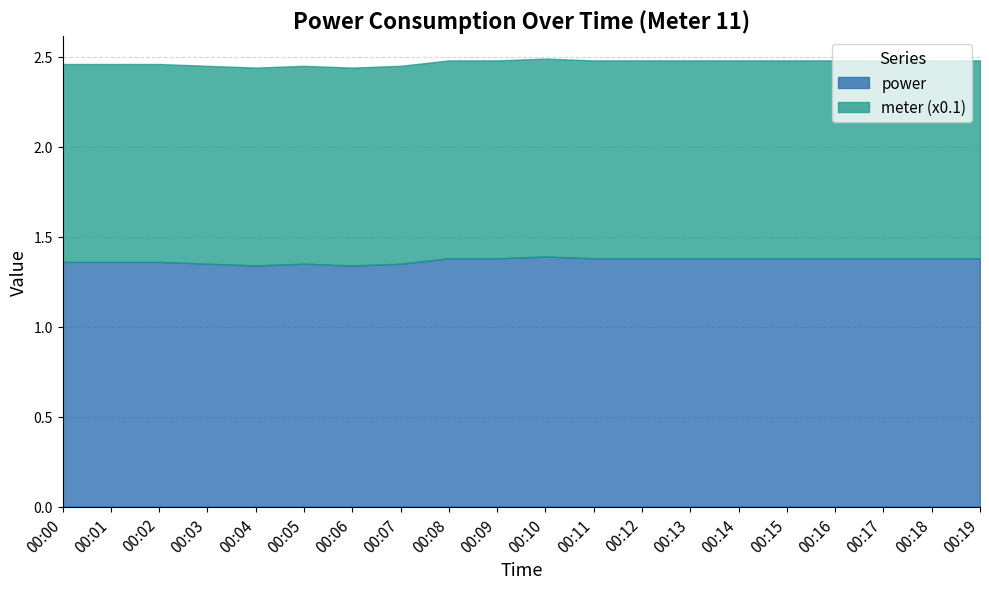

The power series shows 0.6 at 00:19. True or false?

False